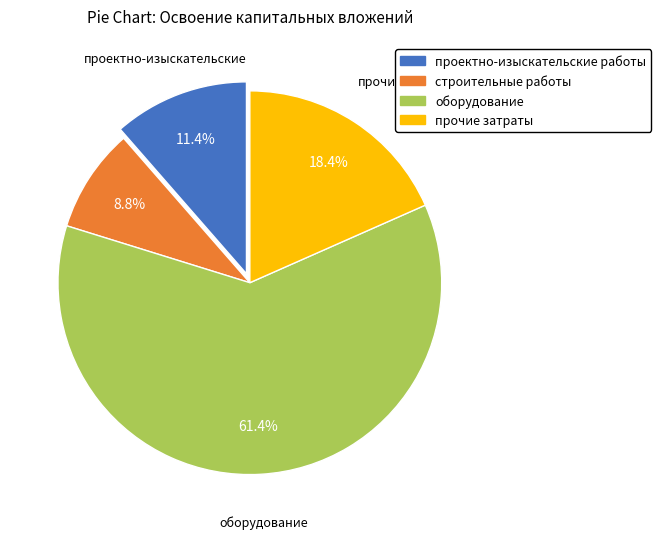

Between прочие затраты and оборудование, which is larger?

оборудование